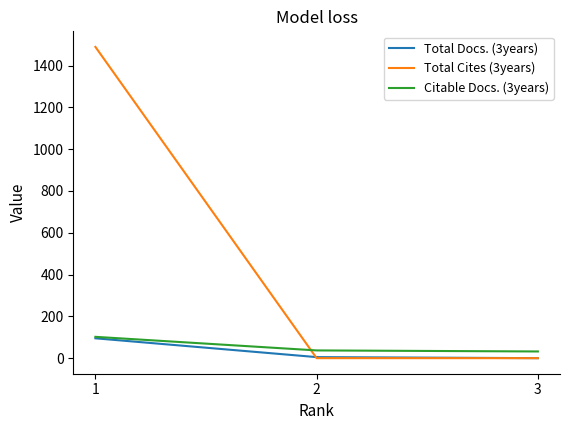

At how many categories does at least one series exceed 767?

1